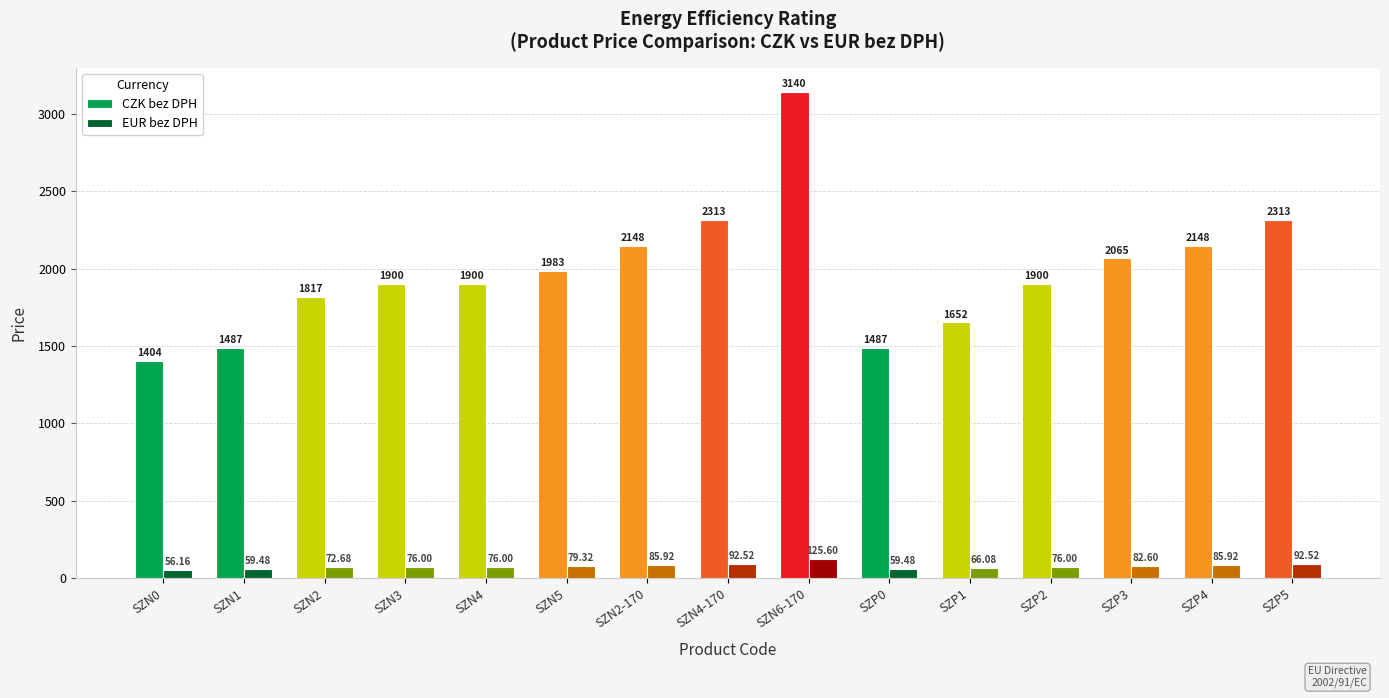

What is the label of the 11th bar from the right?

SZN4